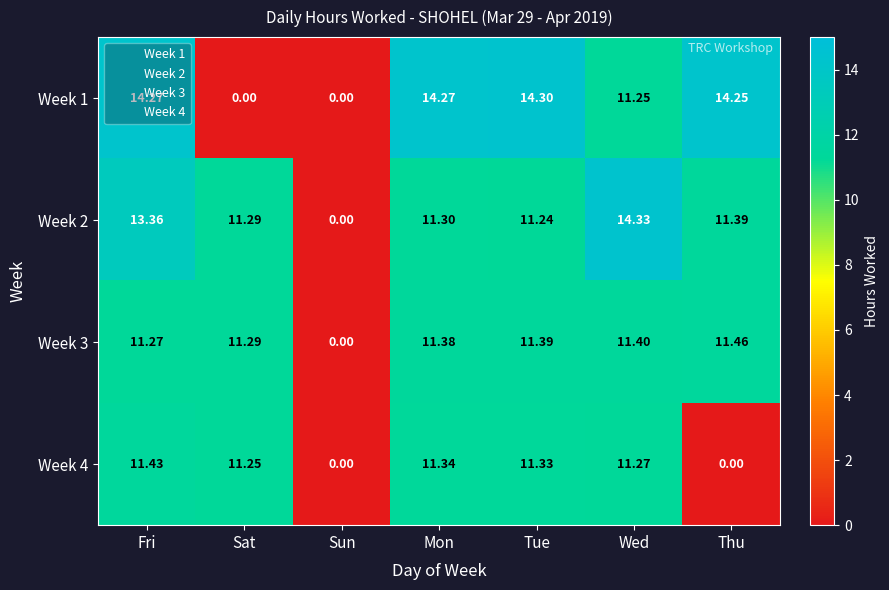

At which category is the sum across all series the highest?

Fri